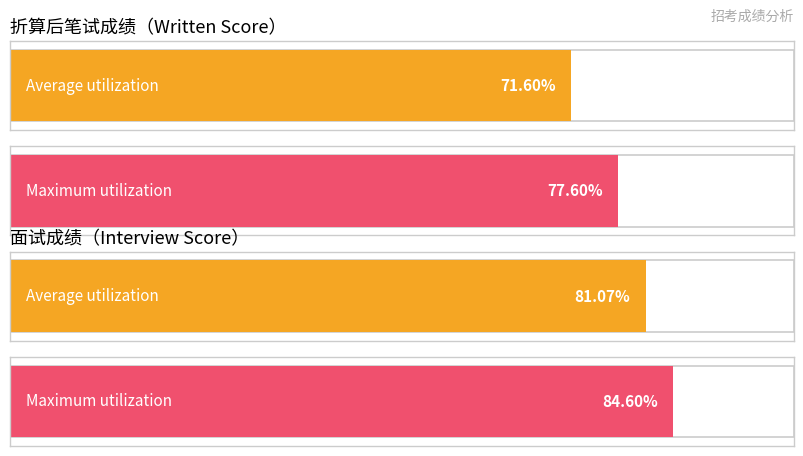

The 折算后笔试成绩 series shows 14.2 at 高林峰. True or false?

False